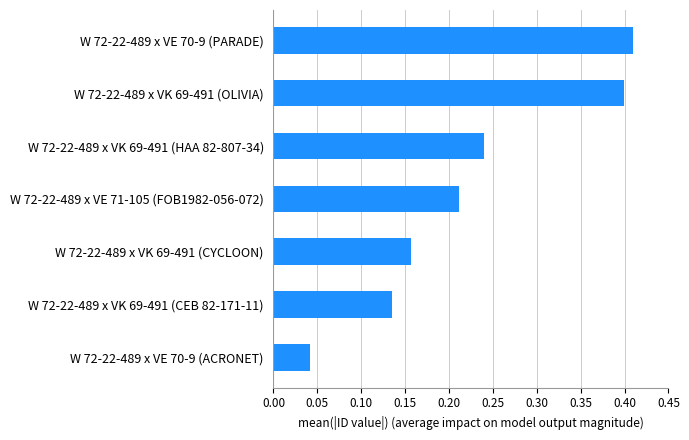

At which category does the chart reach its peak across all series?

W 72-22-489 x VE 70-9 (PARADE)